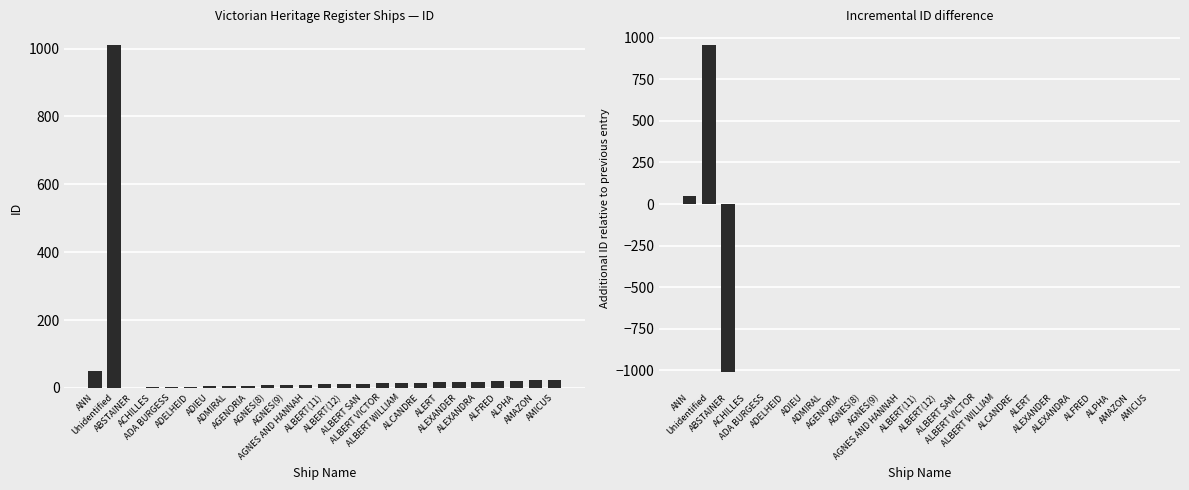

Are the bars grouped side by side (vs. stacked)?

Yes